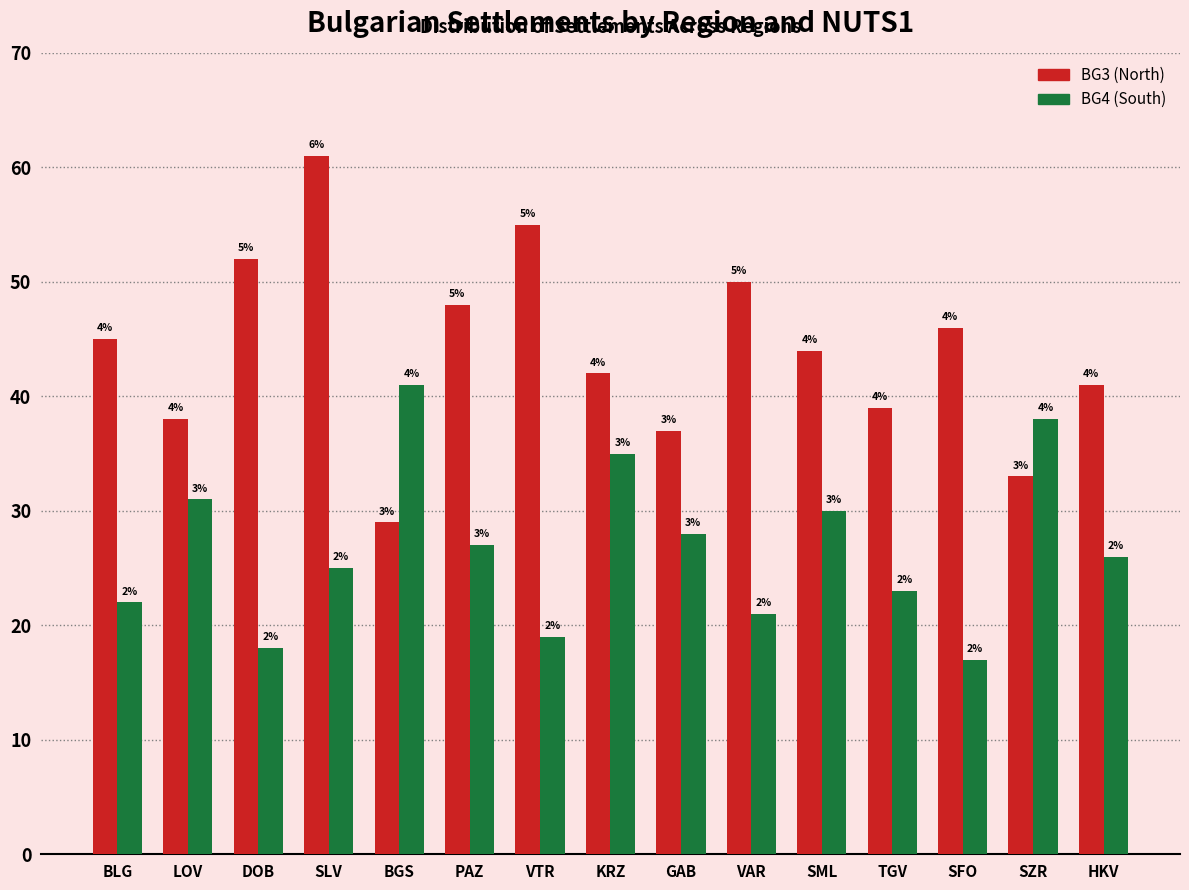

Is it true that BG4 (South) equals 13 at GAB?

False